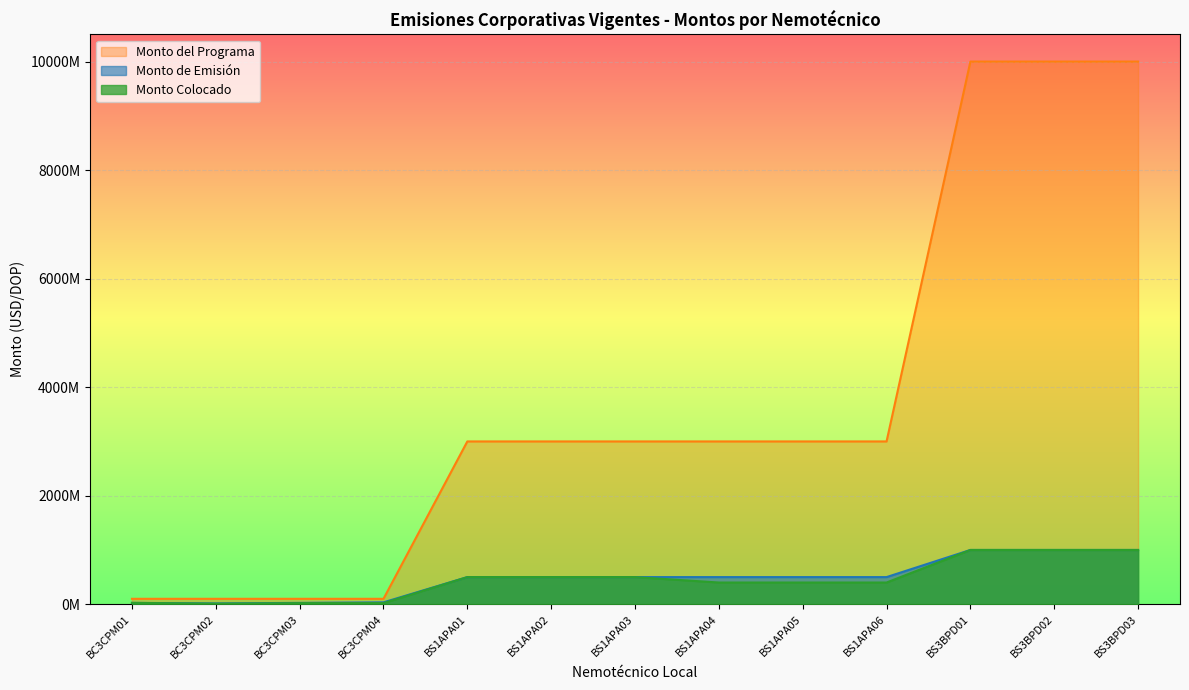

What is the label of the 5th point from the left?

BS1APA01